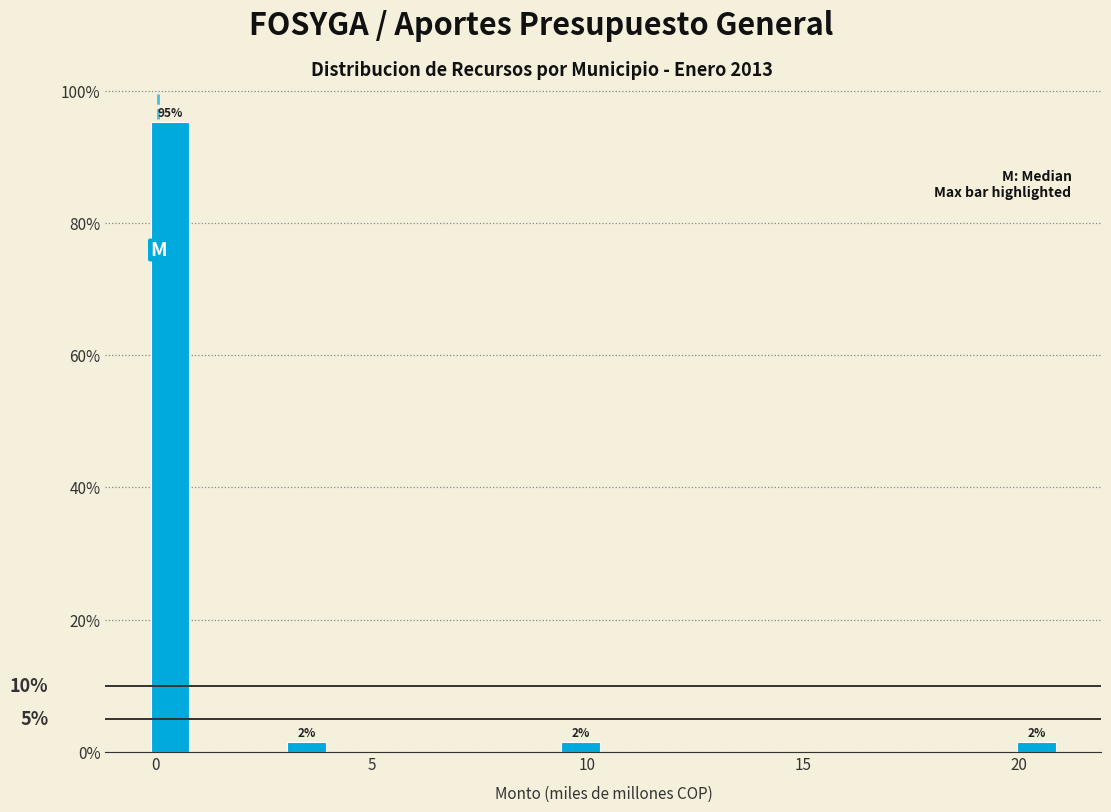

Read against the x-axis, roughly where is the centre of the tallest bar?

0.5